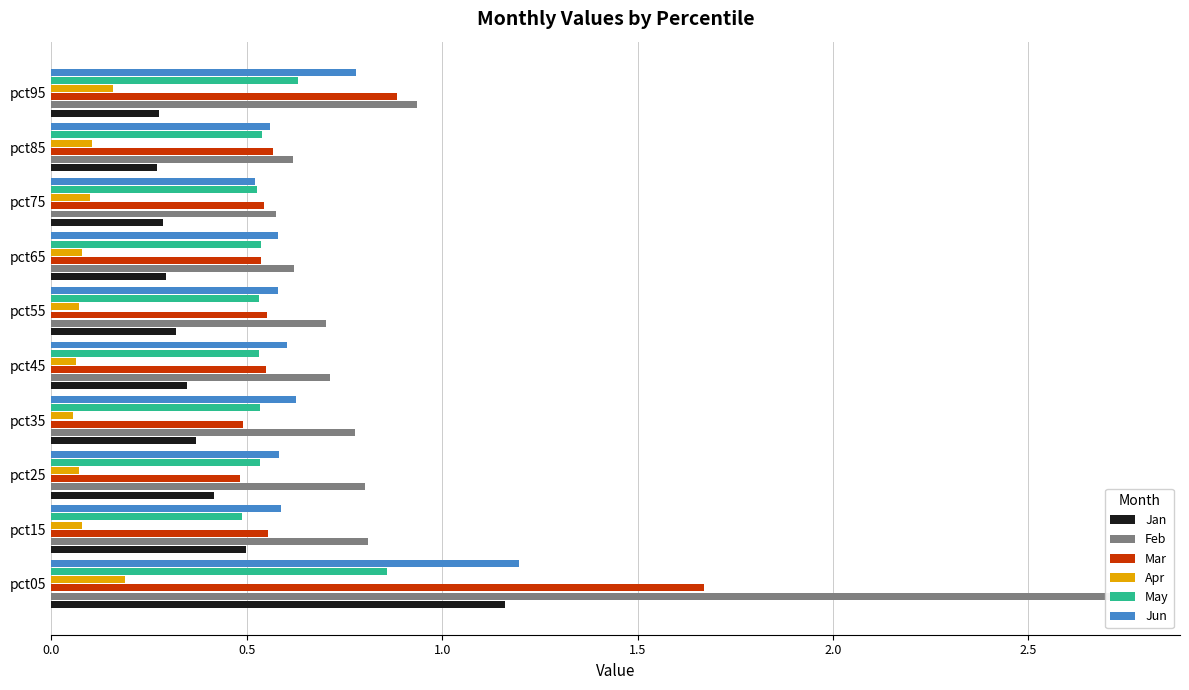

At pct15, list the series in order from smallest to largest.

Apr, May, Jan, Mar, Jun, Feb